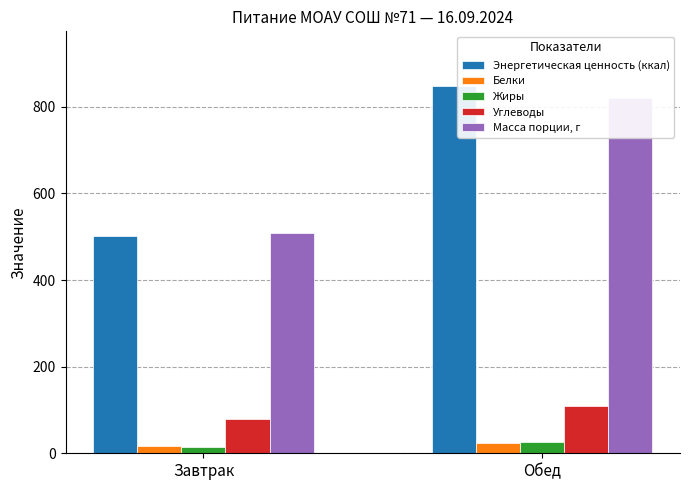

What is the difference between the highest and lowest values at Обед?

823.6